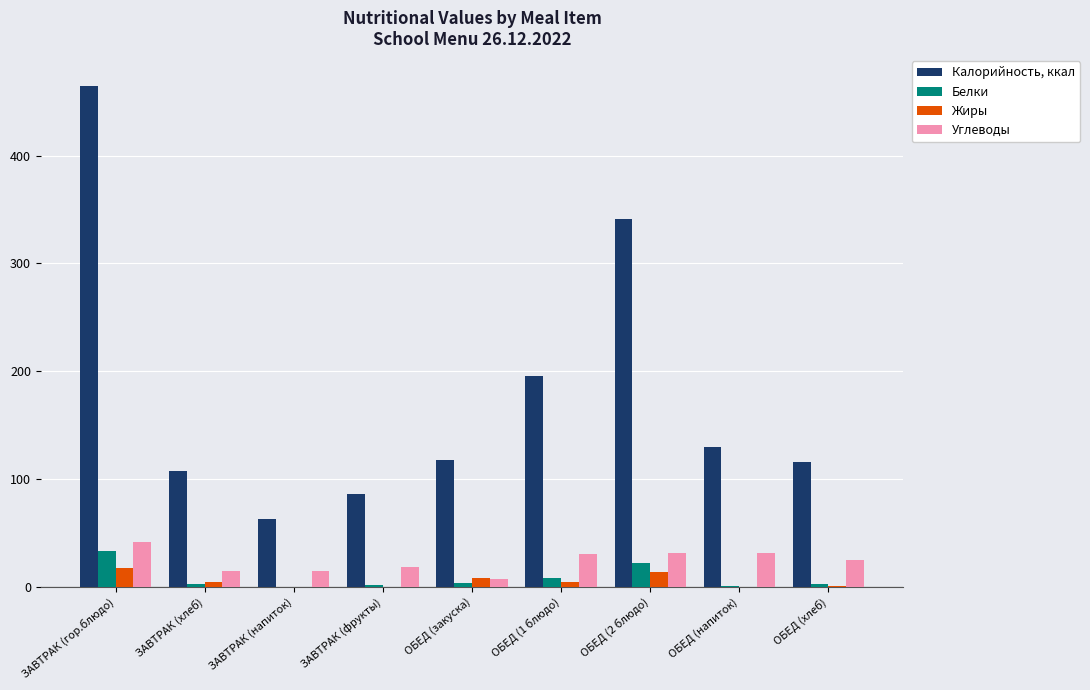

Between ЗАВТРАК (напиток) and ОБЕД (1 блюдо), which series saw the biggest shift?

Калорийность, ккал